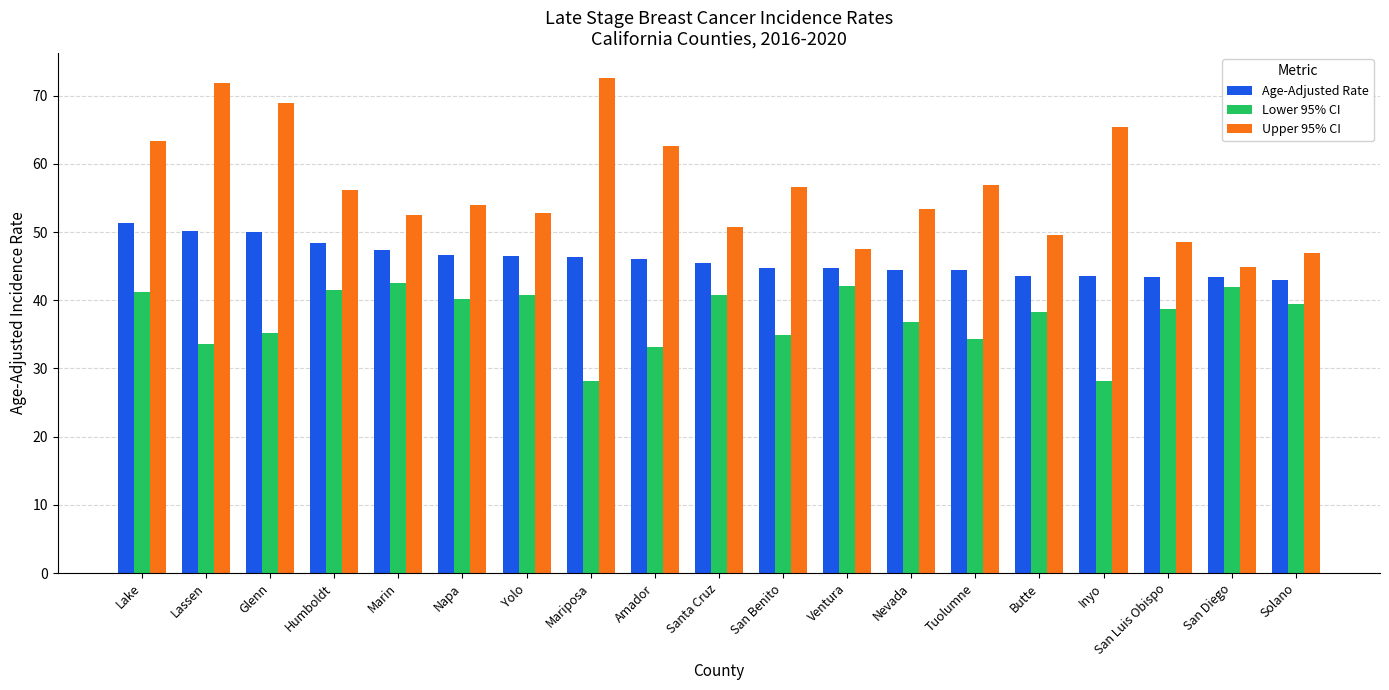

At how many categories does at least one series exceed 61?

6